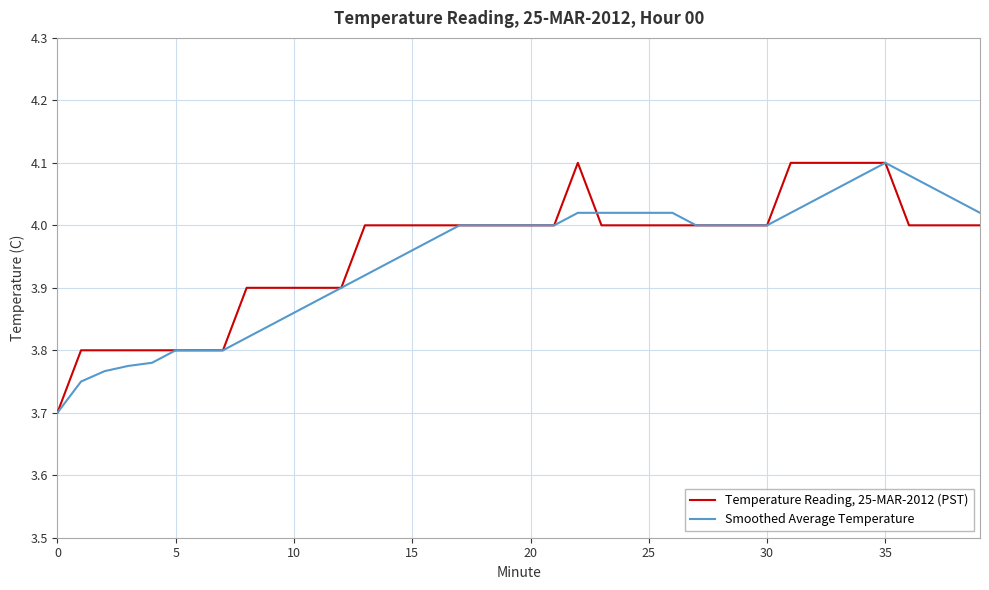

What is the difference between the maximum and minimum values in the Smoothed Average Temperature series?

0.4